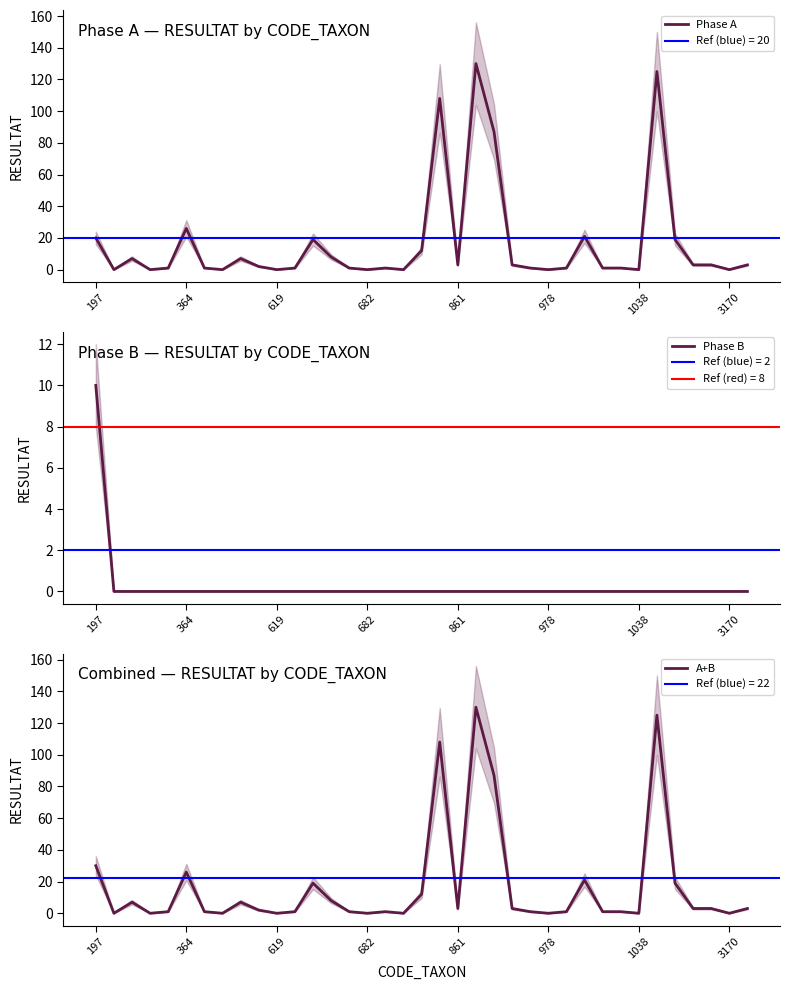

What is the maximum value for Phase A?

130